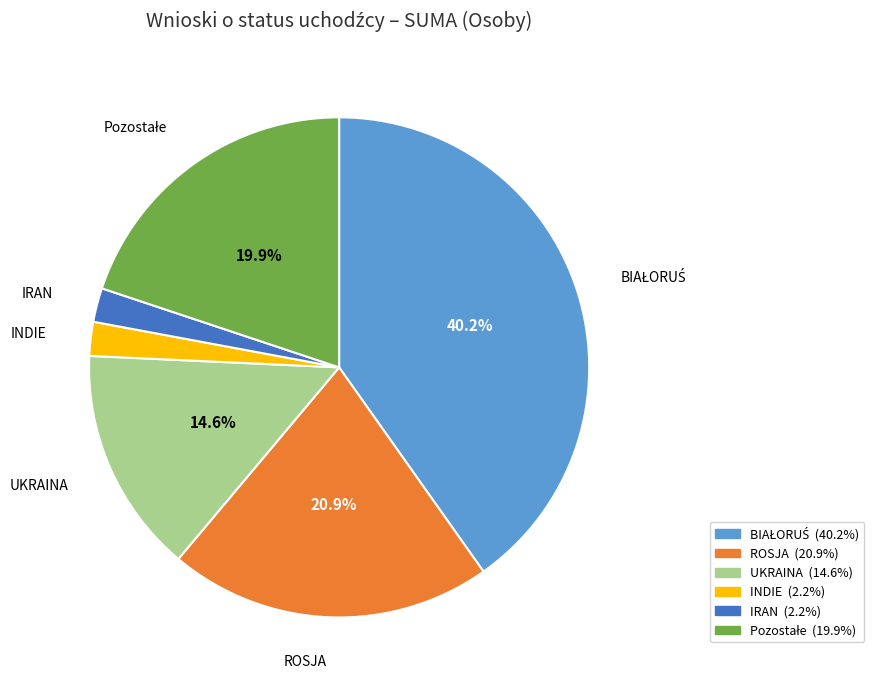

Which has a higher value, IRAN or UKRAINA?

UKRAINA